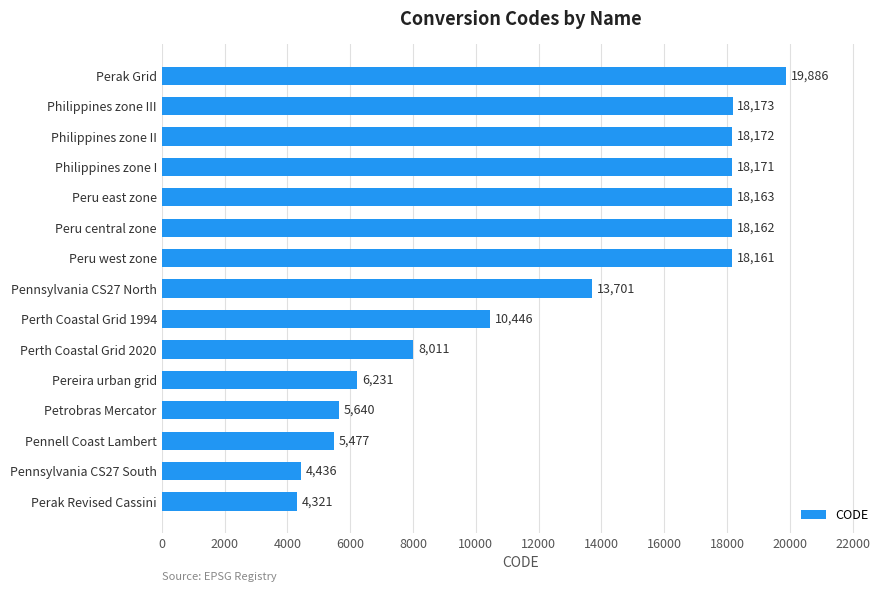

Does the chart contain any negative values?

No